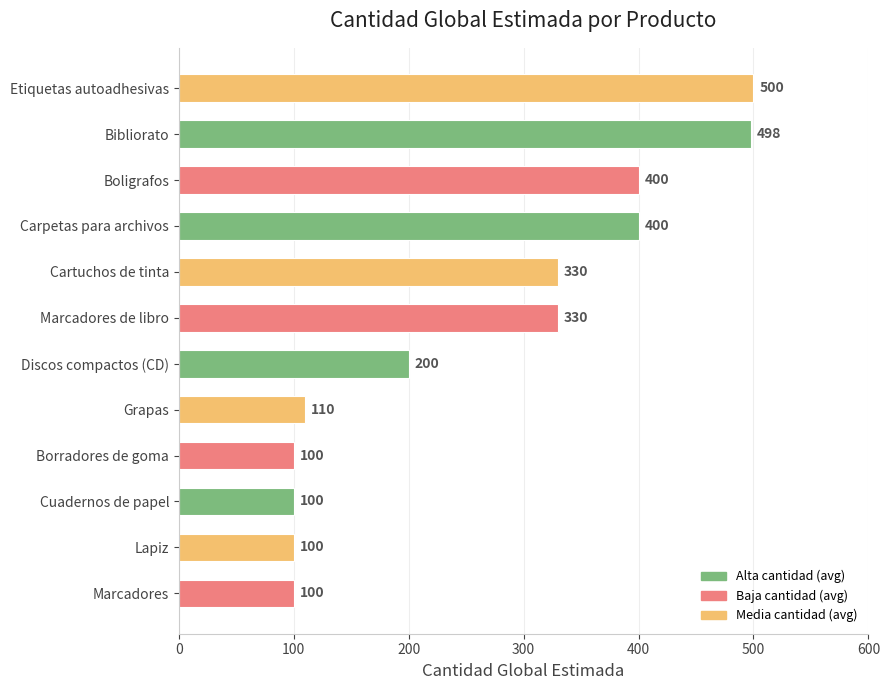

What is the difference between the values at Cuadernos de papel and Cartuchos de tinta?

230